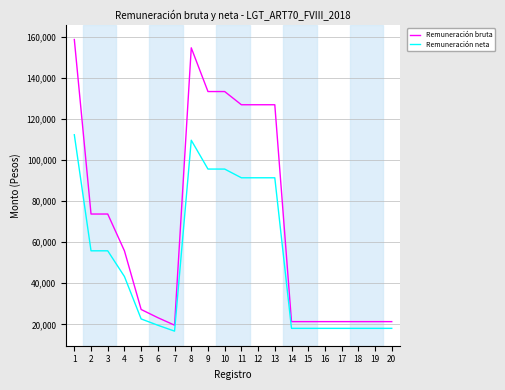

Rank the series by their average value, from highest to lowest.

Remuneración bruta, Remuneración neta